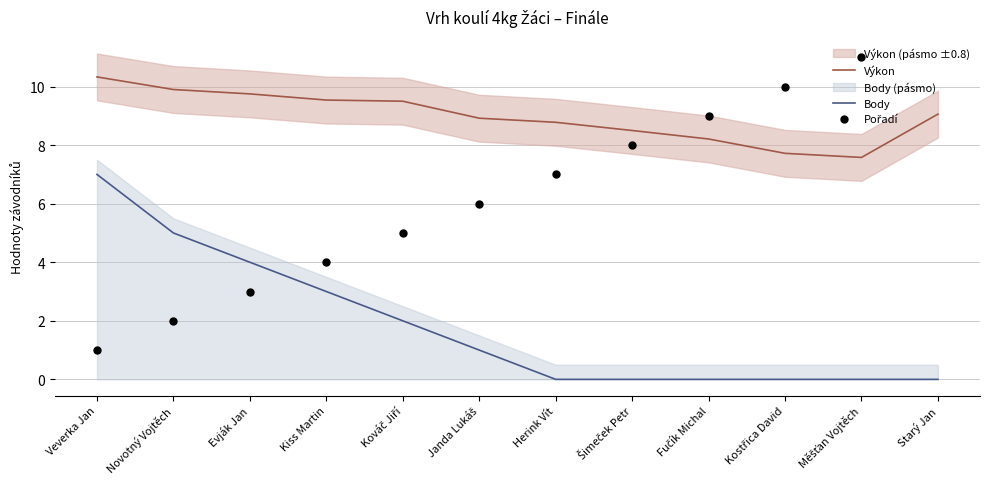

Which series has the largest Y range (max minus min)?

Pořadí